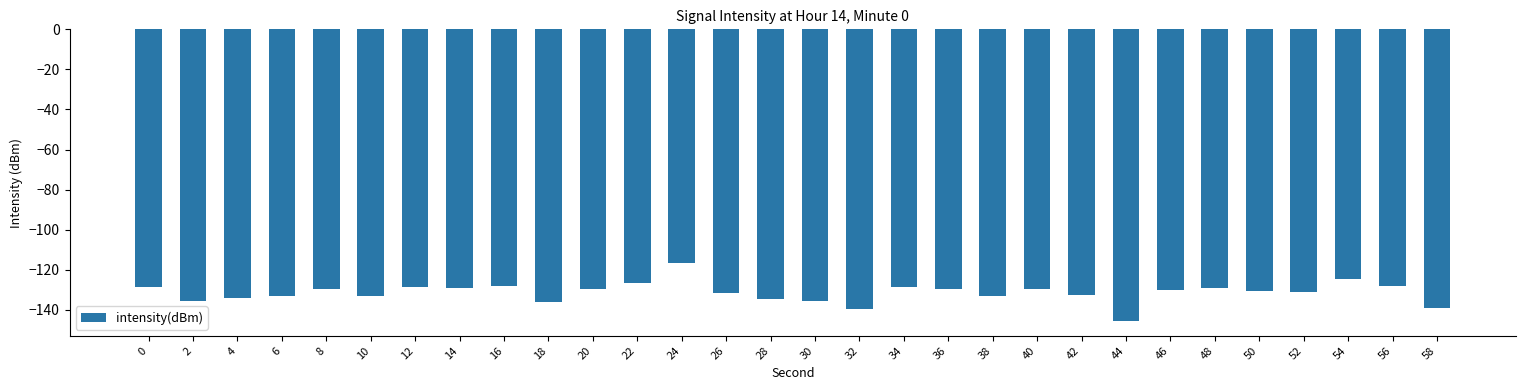

What is the difference between the second highest and minimum values?

21.3